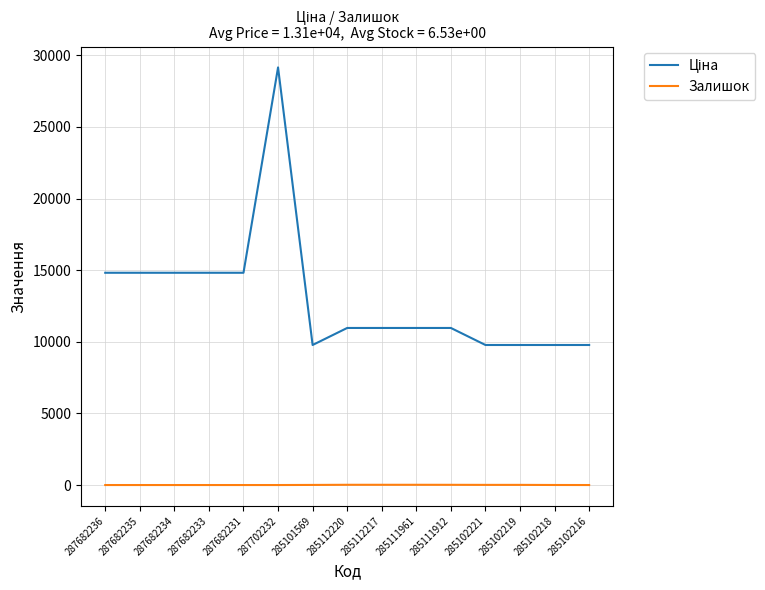

What is the total value across all series at 285102219?

9786.5